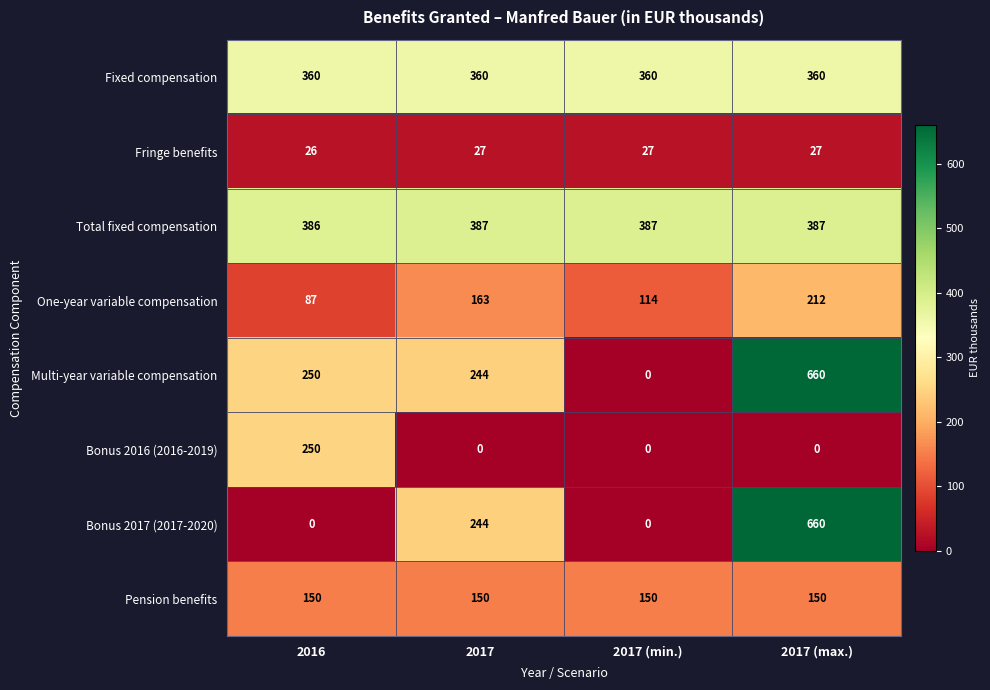

What is the difference between the highest and lowest values at 2016?

386